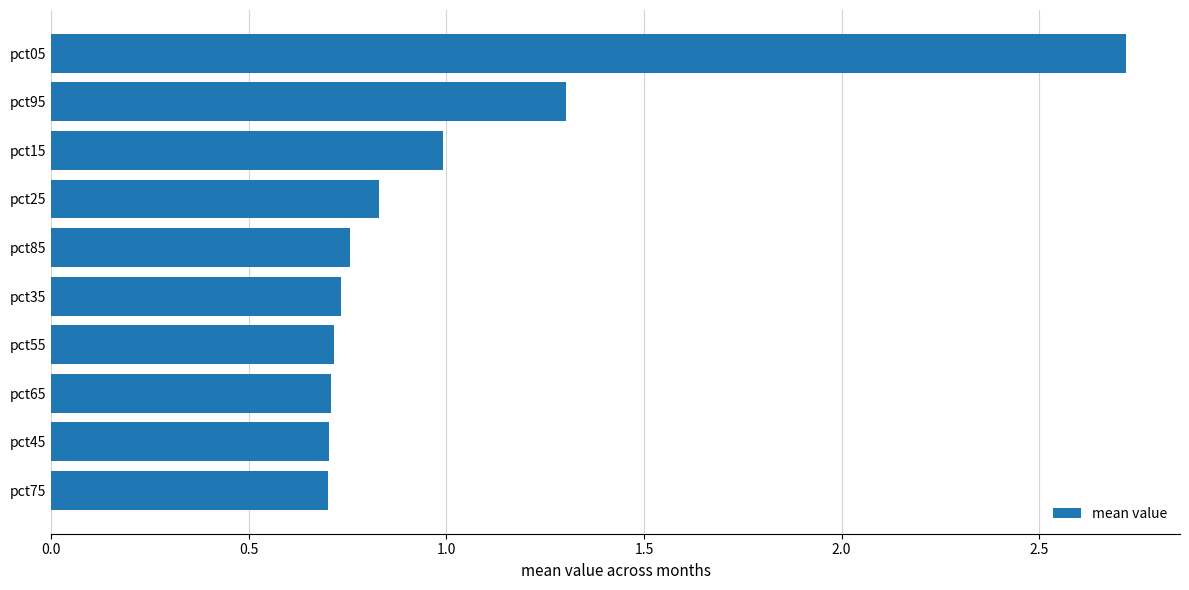

What position from the top is pct05?

1